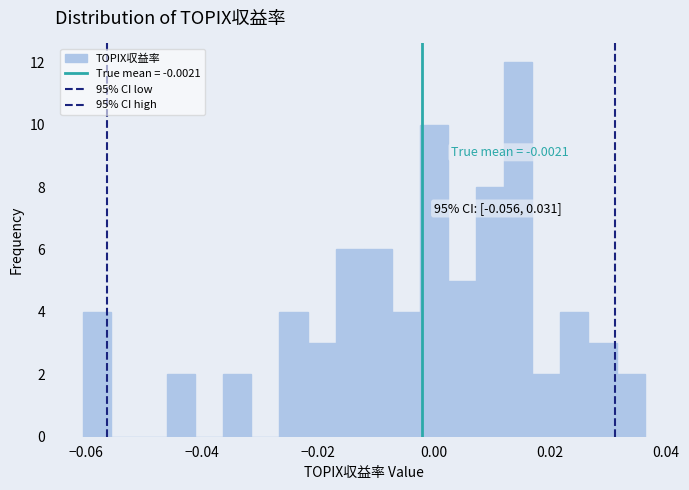

Read against the x-axis, roughly where is the centre of the tallest bar?

0.014